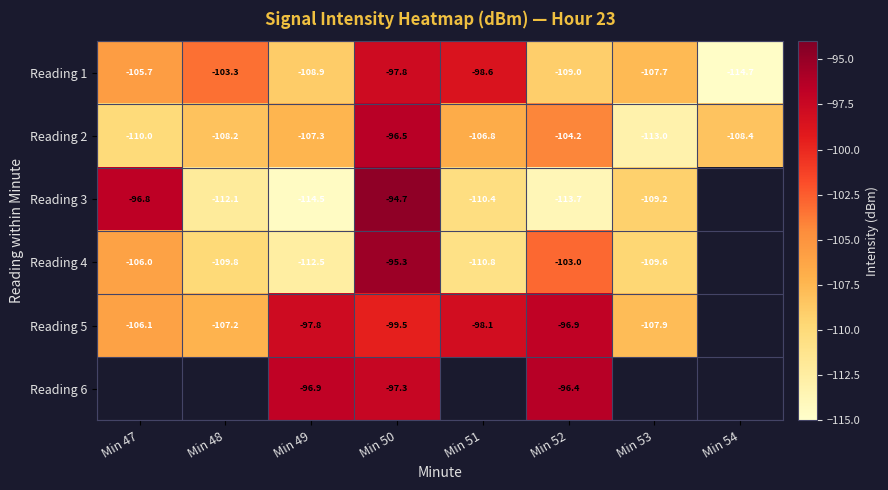

Is it true that Reading 1 equals -169.4 at Min 54?

False